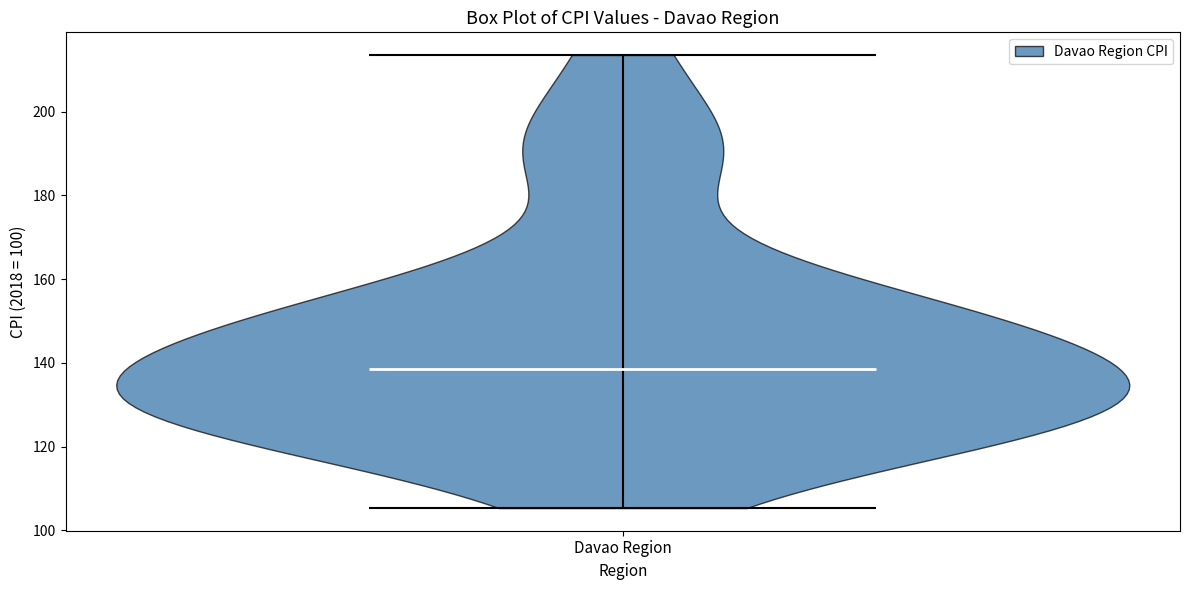

Read this violin plot against the y-axis: where its median line is, and the lowest and highest points the violin reaches. The values are not printed on the chart, so give them approximately, as read against the axis.

median line 138, lowest point 106, highest point 214